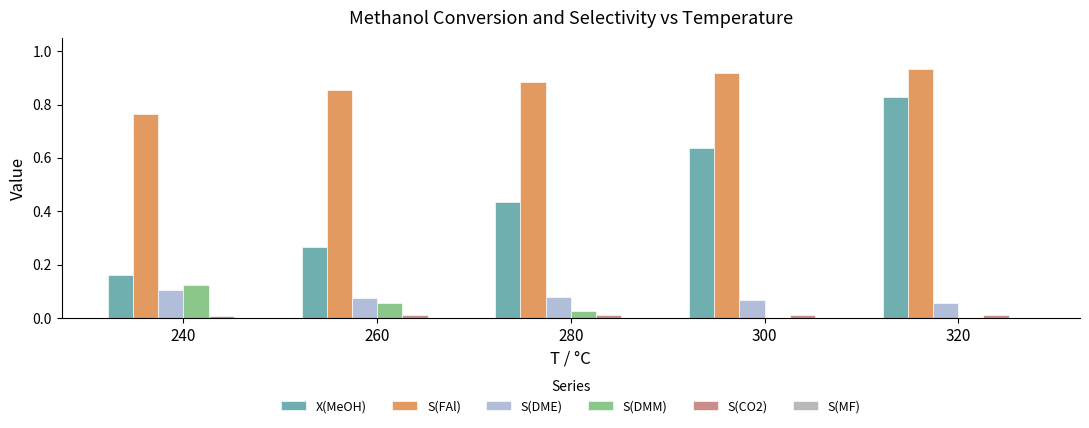

Does the chart contain stacked bars?

No